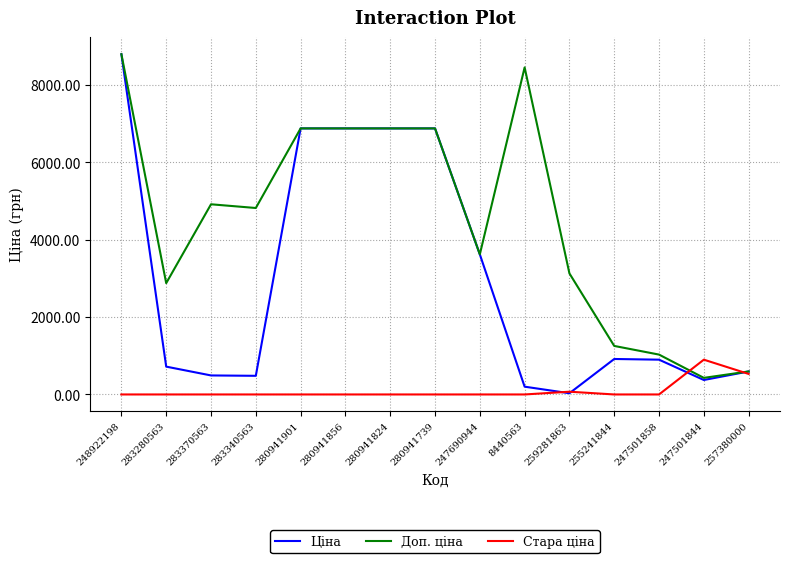

Which series has the largest range (max minus min)?

Ціна